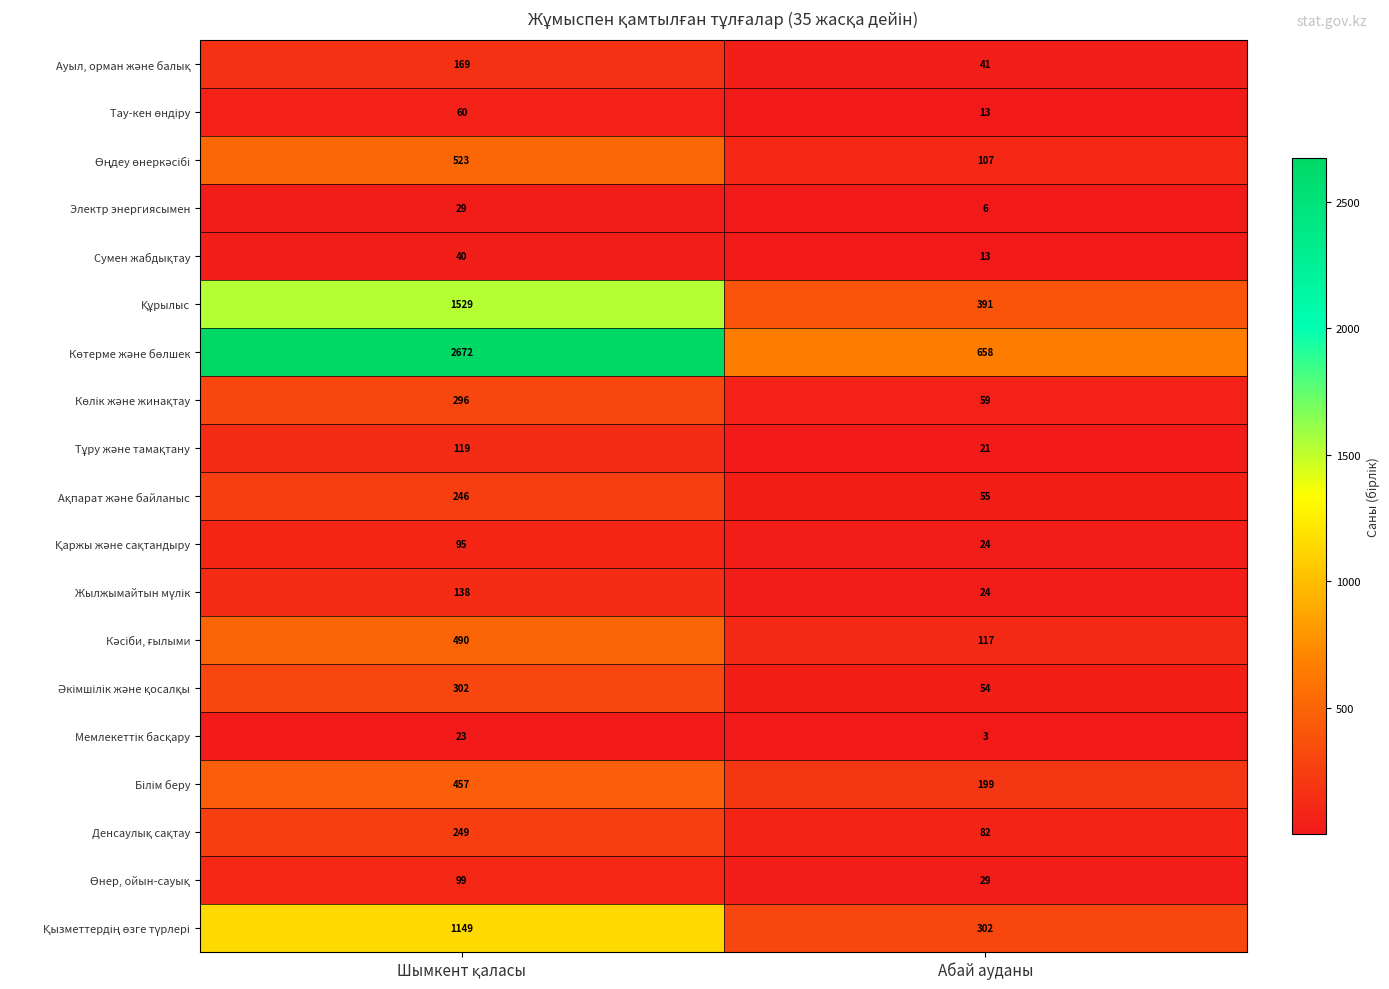

What is the spread (max minus min) of values at Абай ауданы?

655